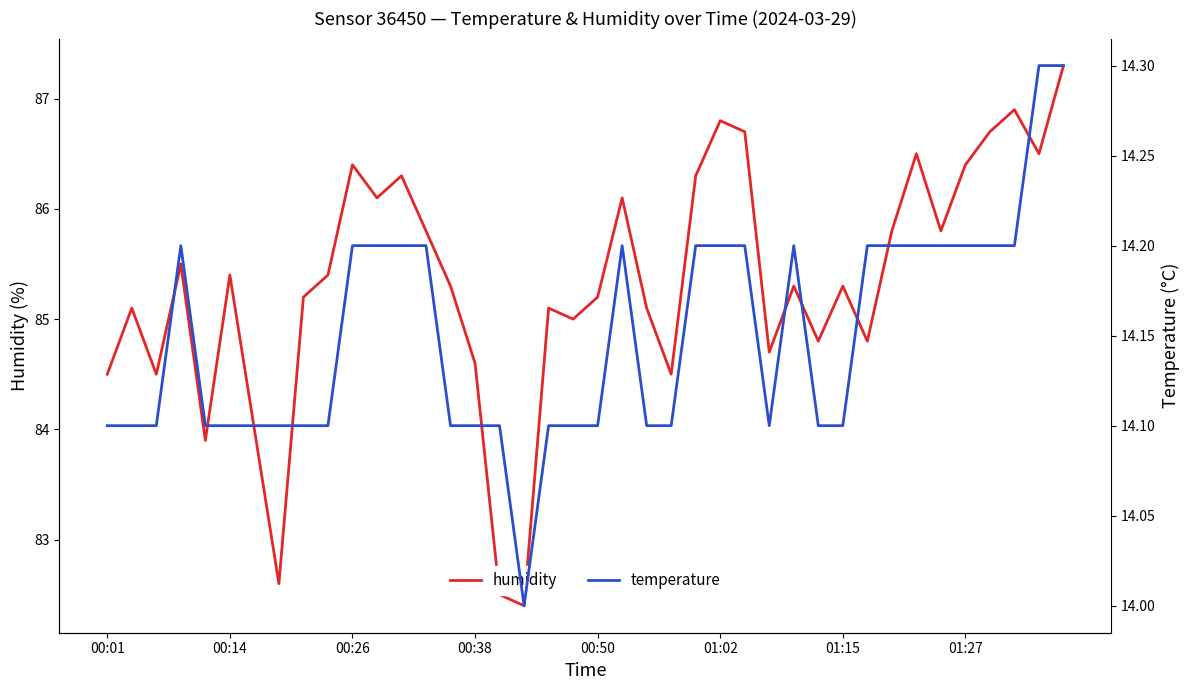

Rank the series at 19 from highest to lowest value.

humidity, temperature